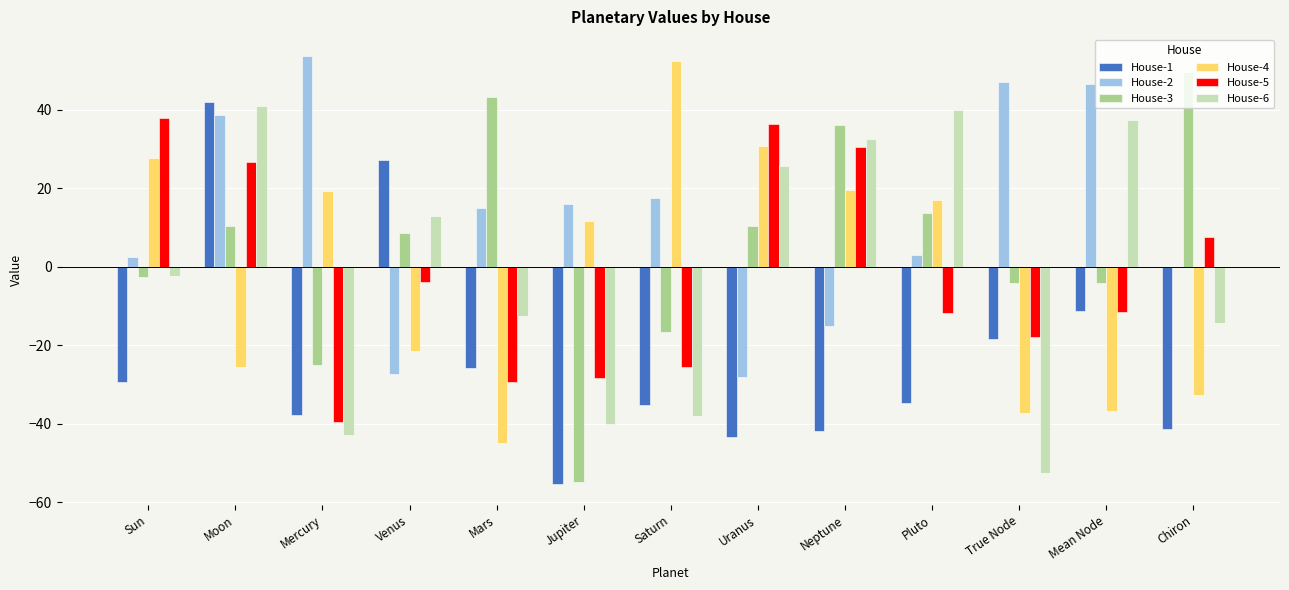

At which category is the sum across all series the highest?

Moon